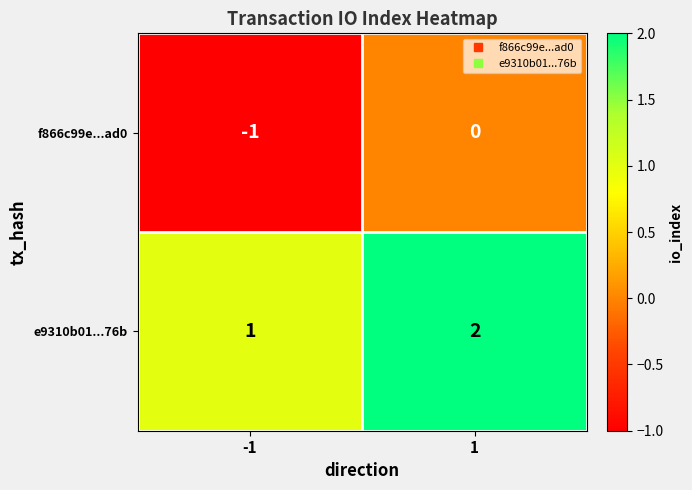

Which label corresponds to the smallest value in the chart?

-1